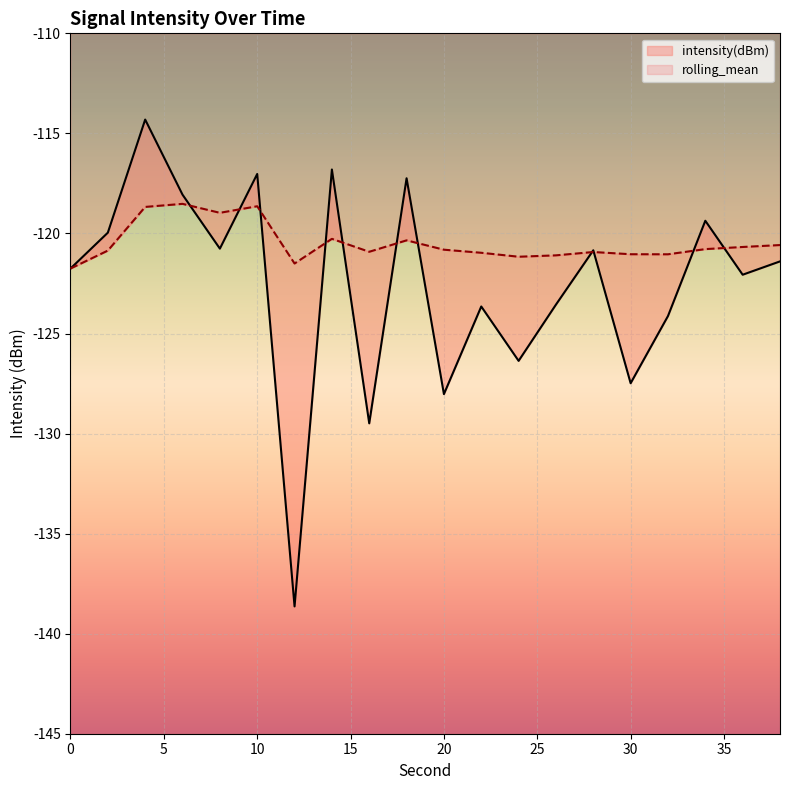

Reading right to left, what are all the values shown in this chart?

intensity(dBm): 38=-121.4	36=-122.1	34=-119.4	32=-124.1	30=-127.5	28=-120.8	26=-123.6	24=-126.4	22=-123.7	20=-128.0	18=-117.2	16=-129.5	14=-116.8	12=-138.6	10=-117.0	8=-120.8	6=-118.1	4=-114.3	2=-120.0	0=-121.8
rolling_mean: 38=-120.6	36=-120.7	34=-120.8	32=-121.0	30=-121.0	28=-120.9	26=-121.1	24=-121.2	22=-121.0	20=-120.8	18=-120.3	16=-120.9	14=-120.3	12=-121.5	10=-118.6	8=-119.0	6=-118.5	4=-118.7	2=-120.9	0=-121.8